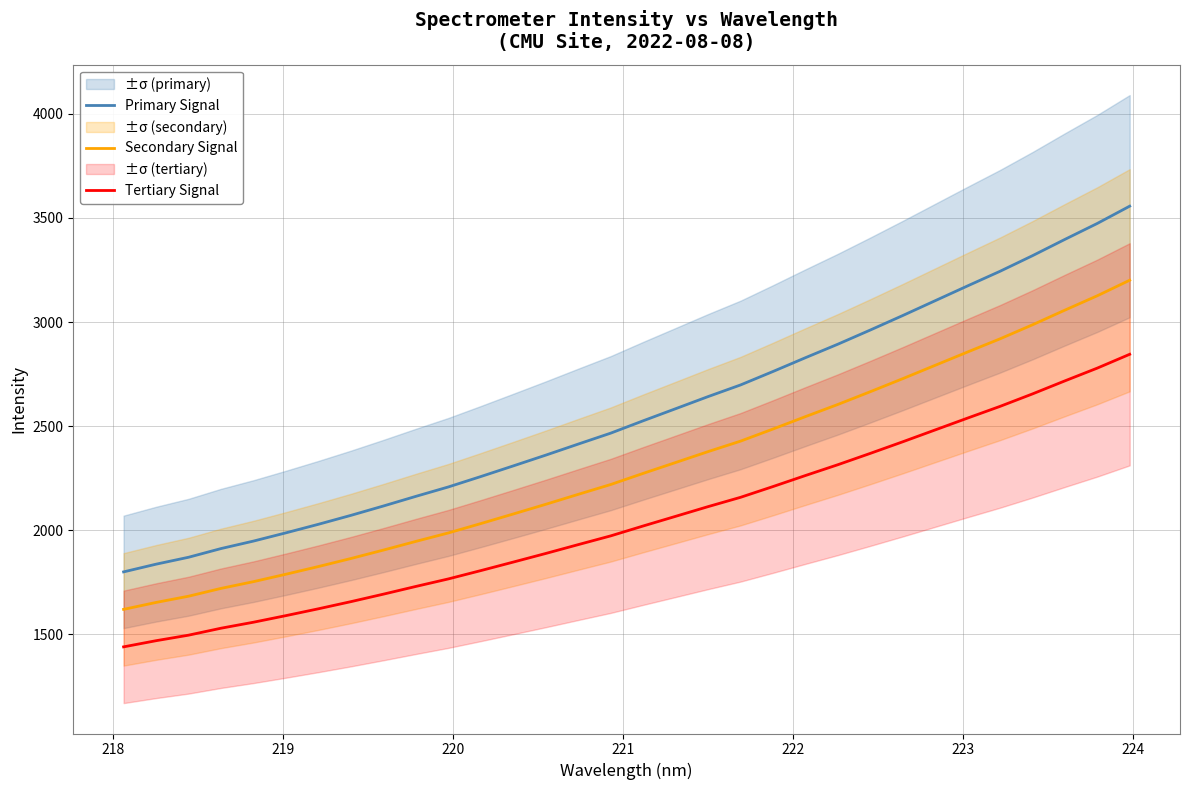

True or false: Primary Signal and Secondary Signal cross at least once.

False